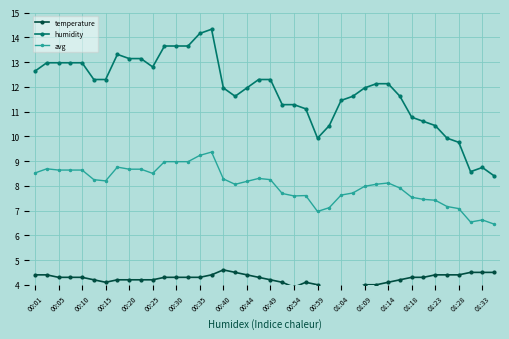

What is the sum of all avg values?

321.3